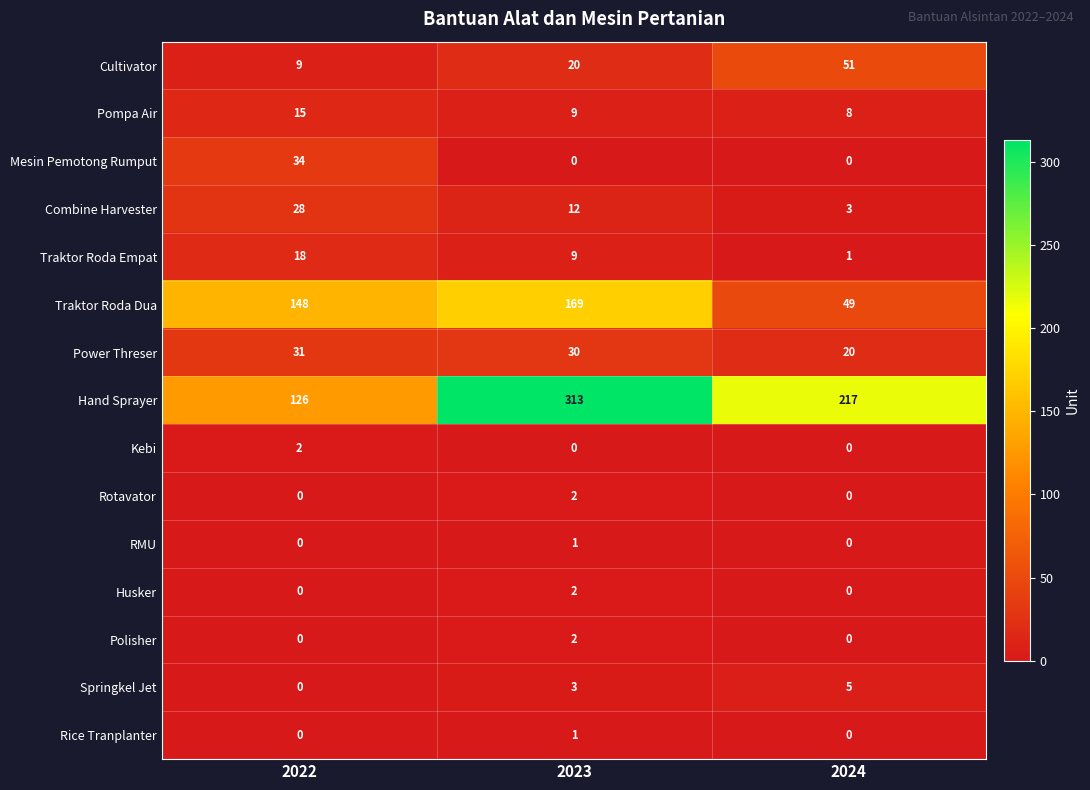

What is the total value across all series at 2024?

354